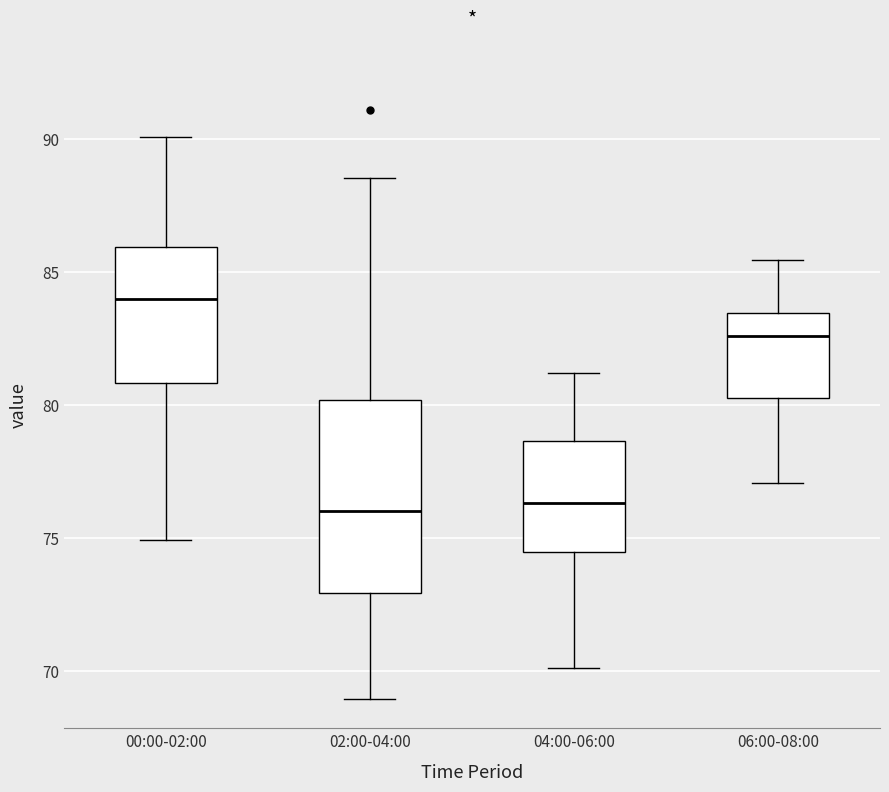

Reading left to right, read every box against the y-axis: the position of its median line, the range the box covers, and the ends of its whiskers. The values are not printed on the chart, so give them approximately, as read against the axis.

00:00-02:00: median 84.0, box 81.0 to 86.0, whiskers 75.0 to 90.0
02:00-04:00: median 76.0, box 73.0 to 80.0, whiskers 69.0 to 88.5
04:00-06:00: median 76.5, box 74.5 to 78.5, whiskers 70.0 to 81.0
06:00-08:00: median 82.5, box 80.5 to 83.5, whiskers 77.0 to 85.5